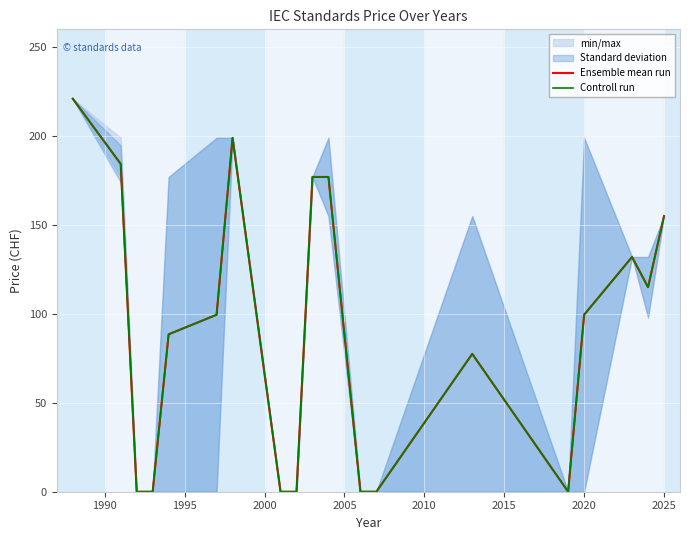

What is the difference between the maximum and minimum values in the Ensemble mean run series?

221.0